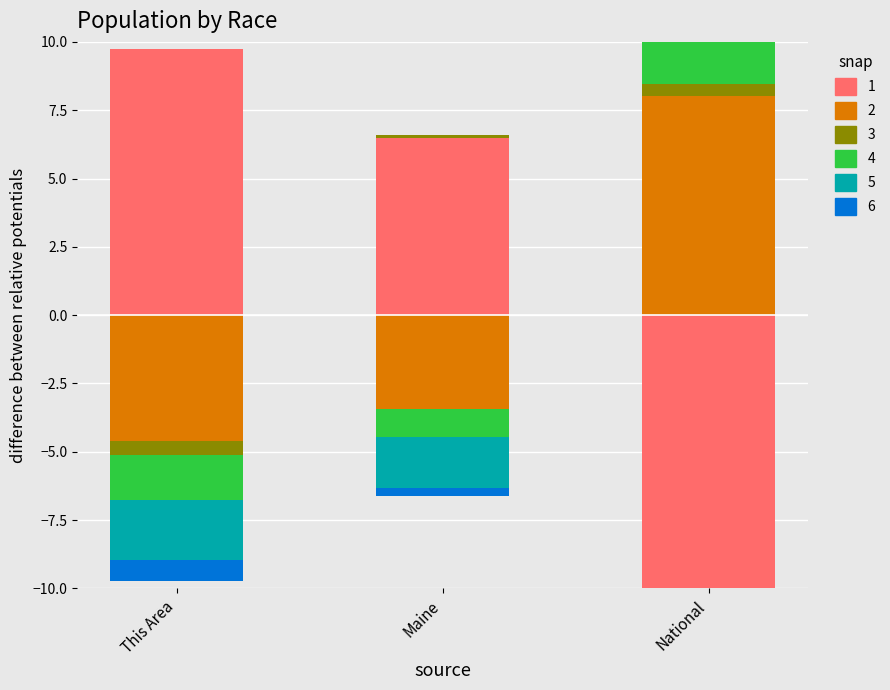

What value does the American Indian and Alaska Native series have at National?

0.4